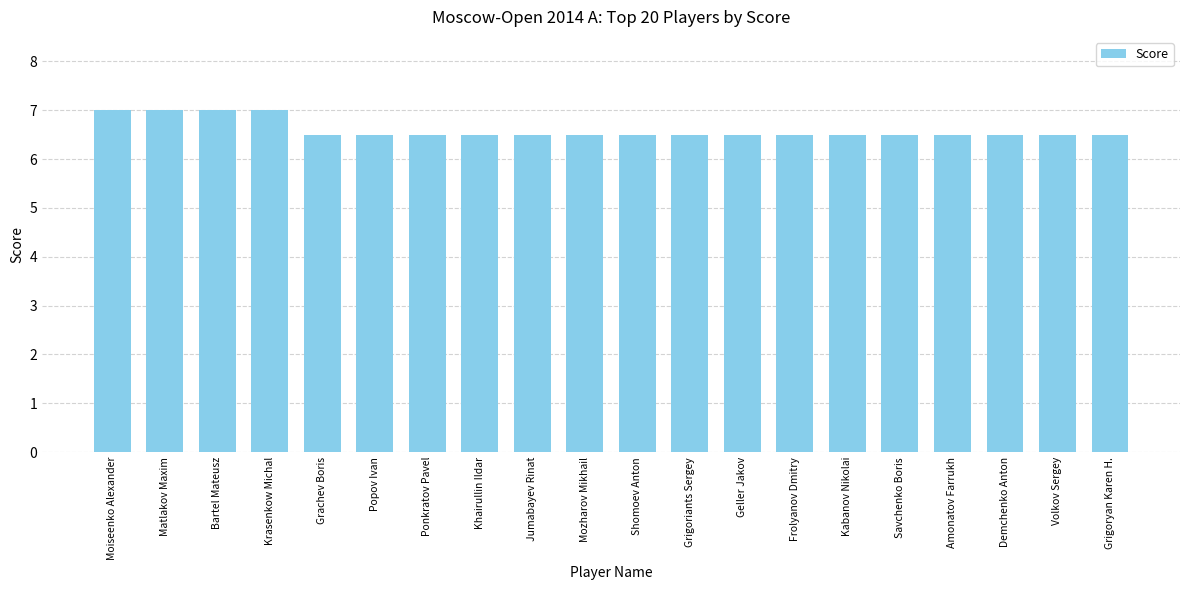

Count the values in the range 6 to 7.

20